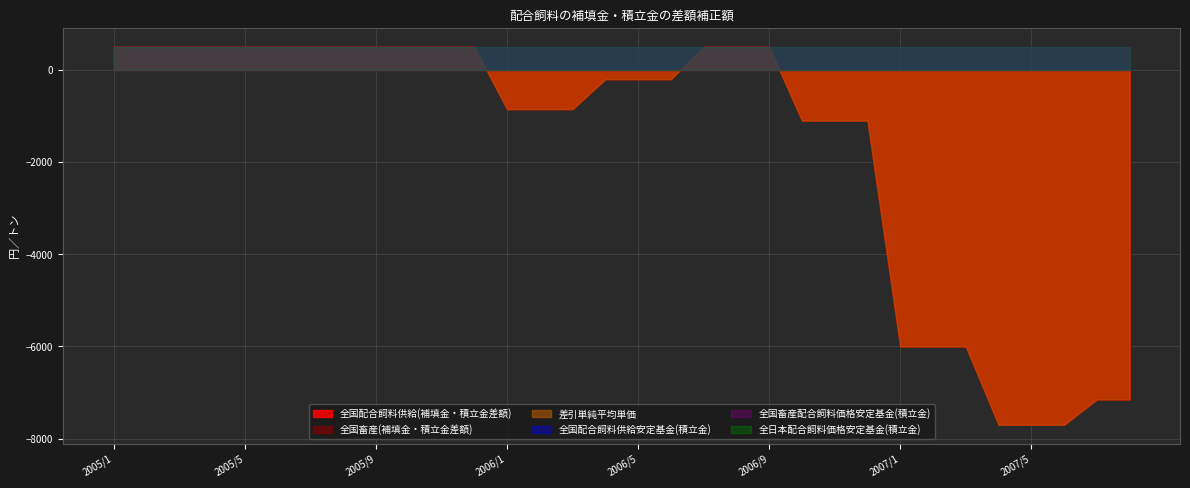

Rank the series by their maximum value, from highest to lowest.

全国配合飼料供給安定基金(積立金), 全国畜産配合飼料価格安定基金(積立金), 全日本配合飼料価格安定基金(積立金), 全国配合飼料供給(補填金・積立金差額), 全国畜産(補填金・積立金差額), 差引単純平均単価